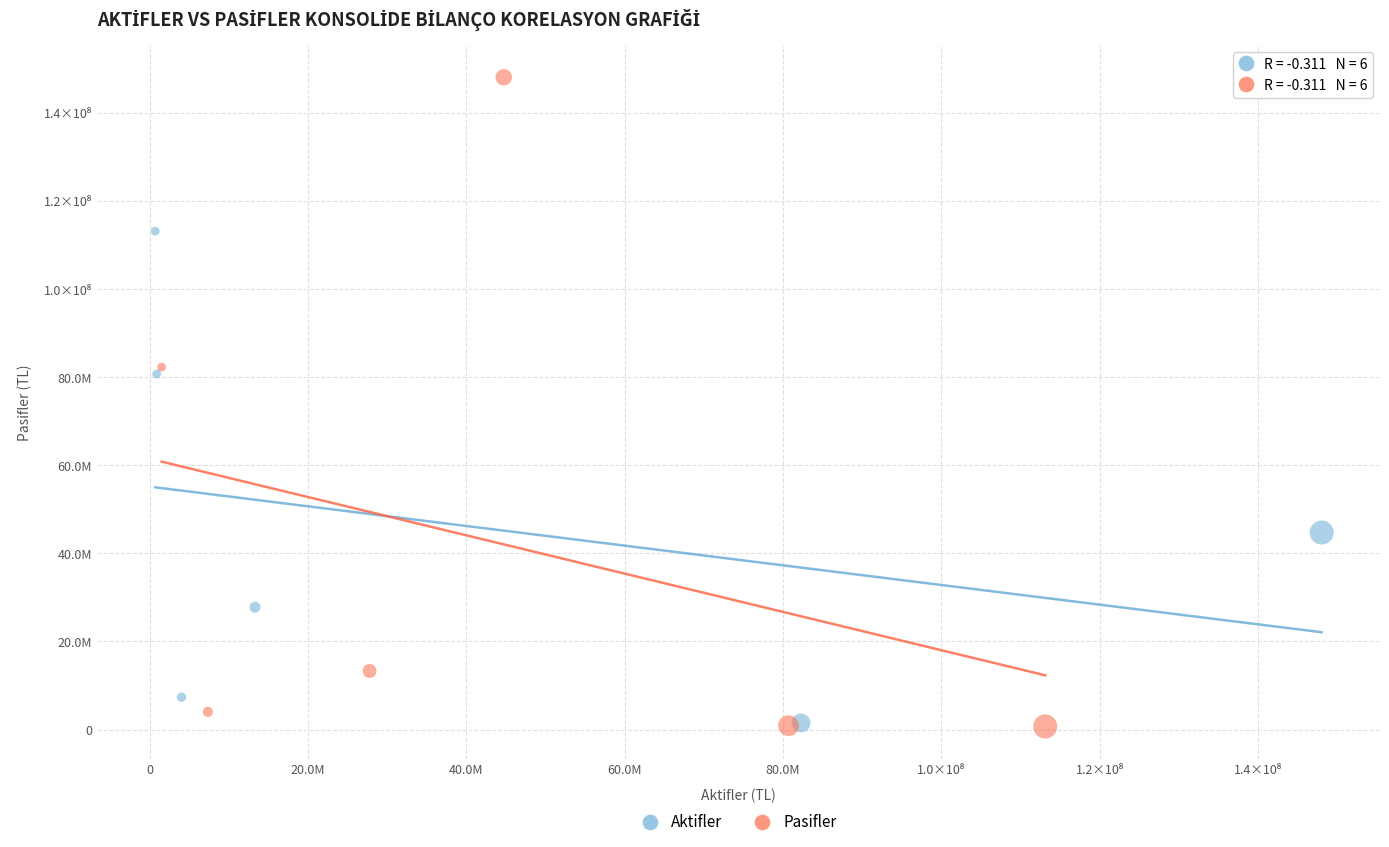

What are all the series names shown in the legend?

Aktifler, Pasifler